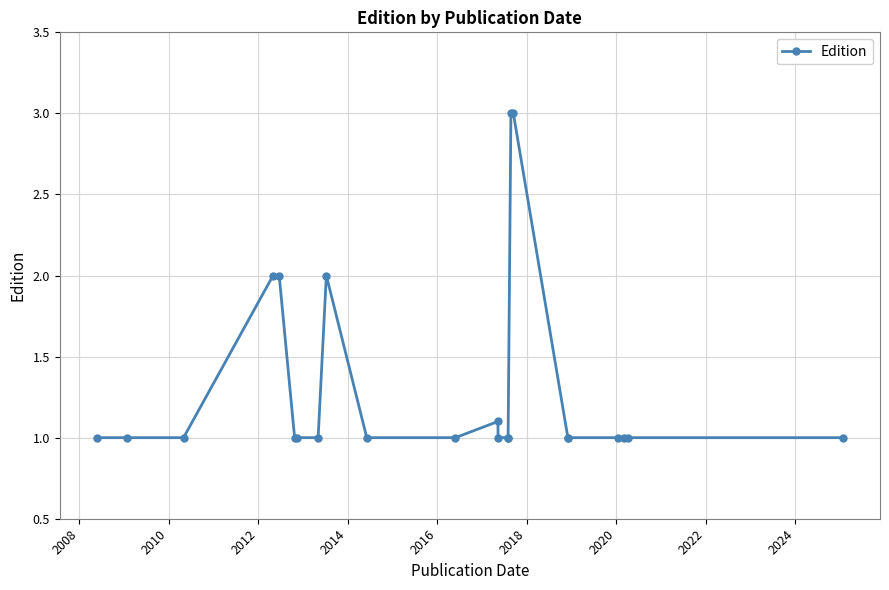

True or false: the data has more than 1 interior local peaks.

True